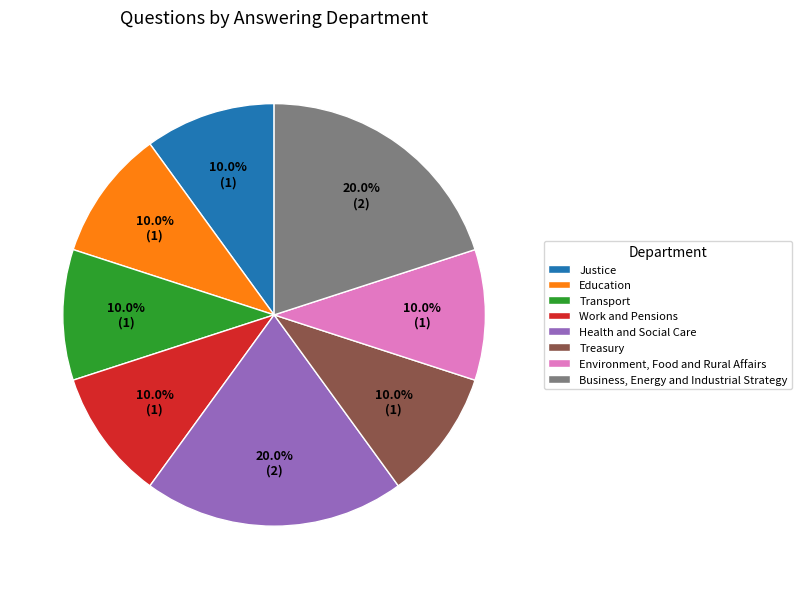

How many slices are in this pie chart?

8